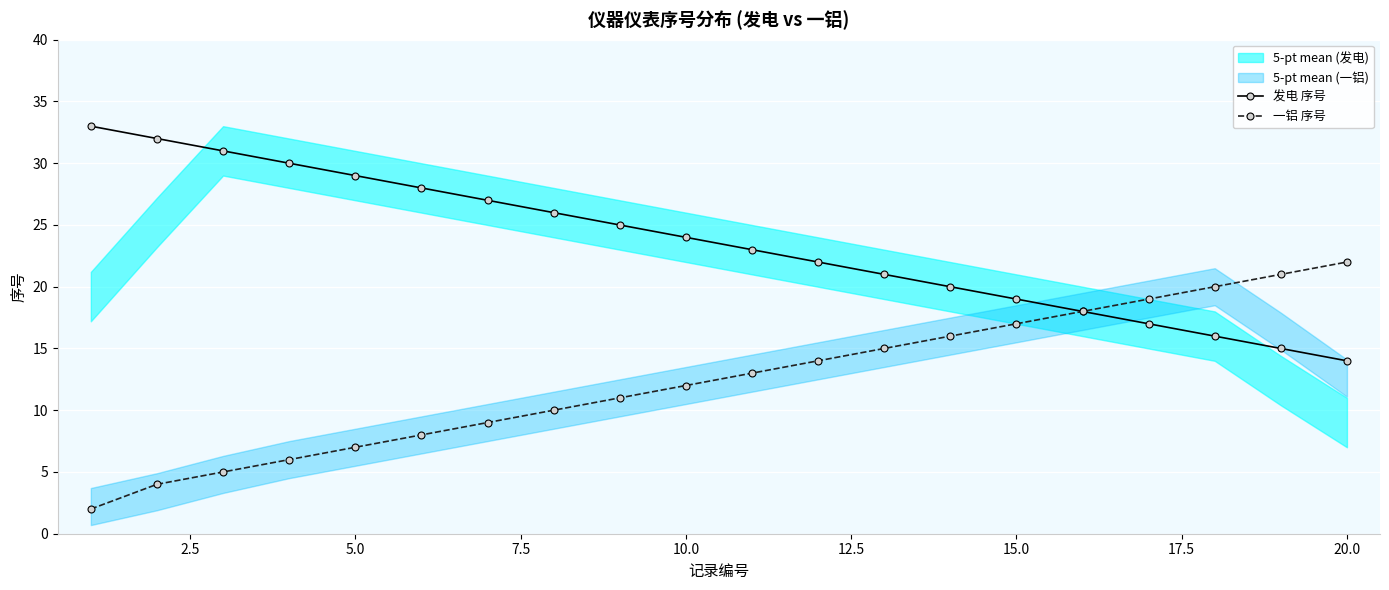

True or false: 发电 序号 and 一铝 序号 cross at least once.

False